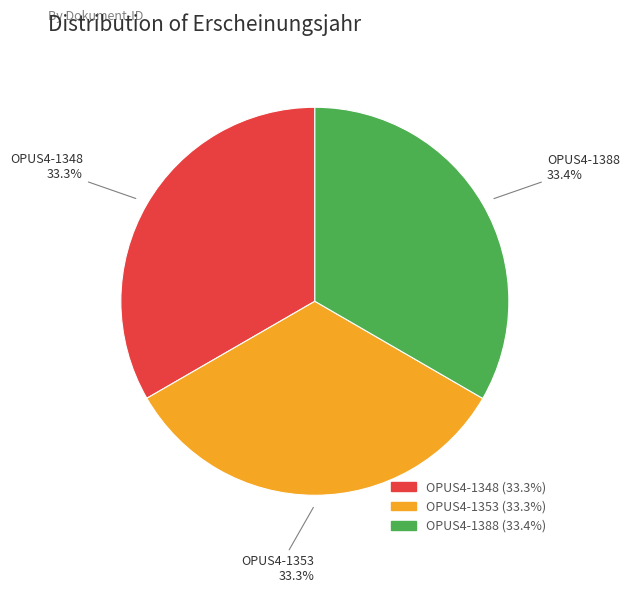

To the nearest percent, what percentage of the pie is OPUS4-1348?

33%